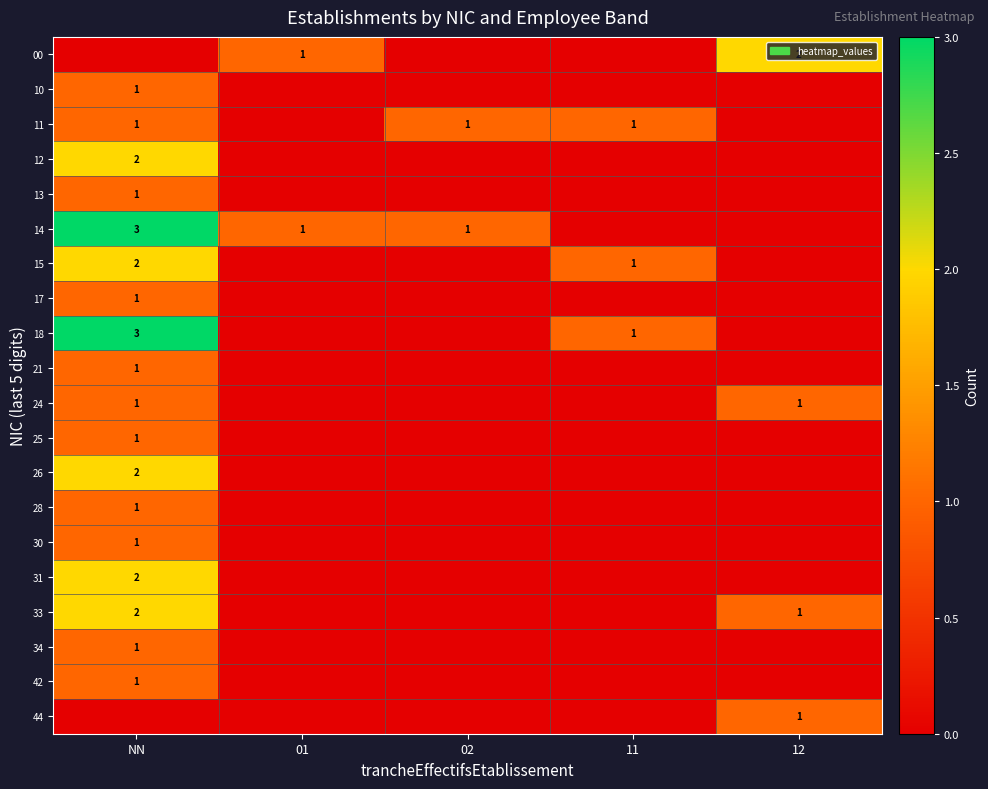

What is the total value across all series at 12?

5